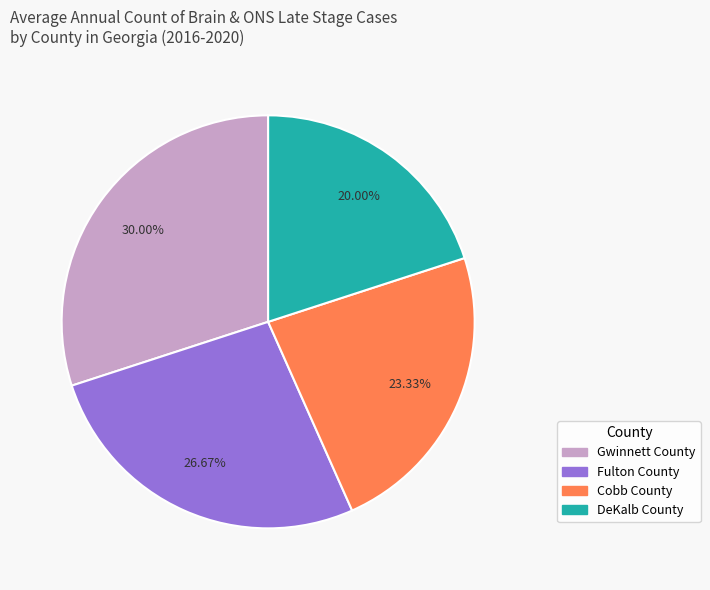

To the nearest percent, what percentage of the pie is DeKalb County?

20%